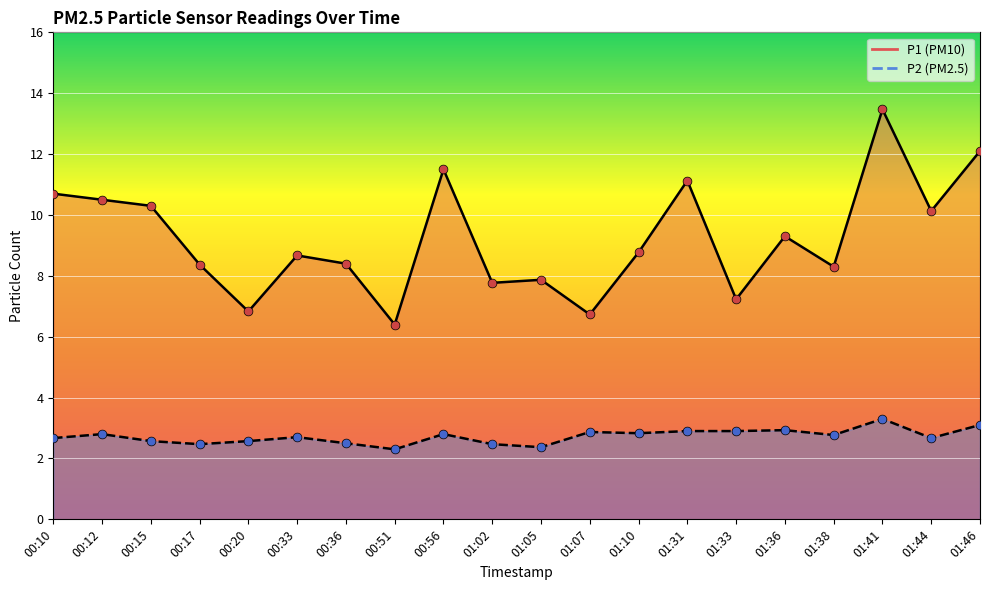

At how many categories does at least one series exceed 2?

20